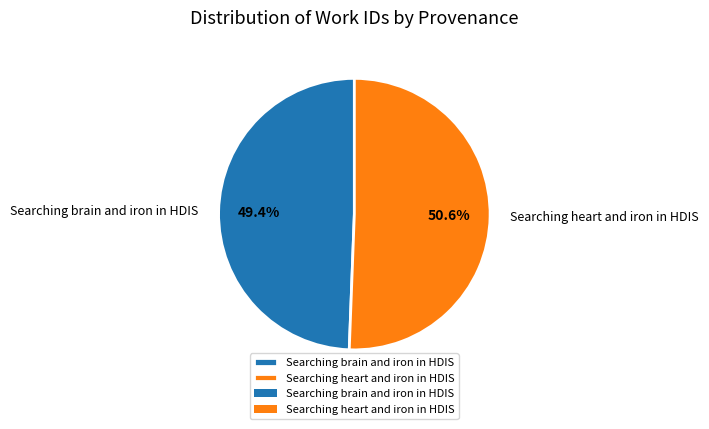

To the nearest percent, what is the difference between the Searching heart and iron in HDIS and Searching brain and iron in HDIS slice percentages?

1%